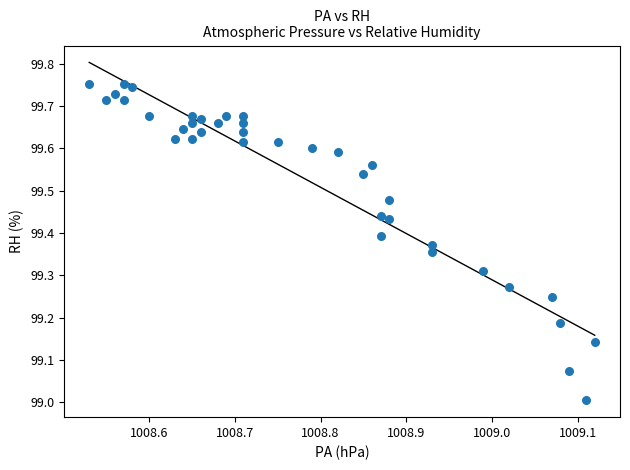

What is the range of X values (max minus min)?

0.6